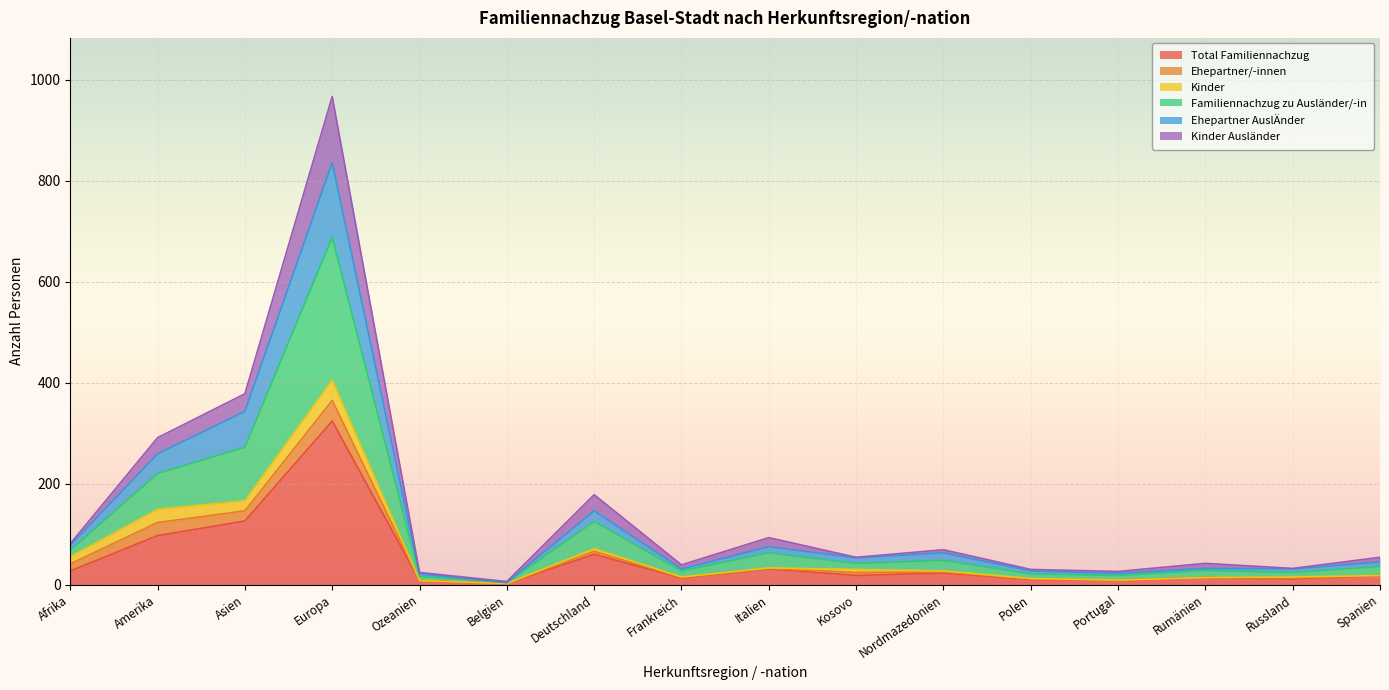

At which label is Total Familiennachzug closest to 163?

Asien